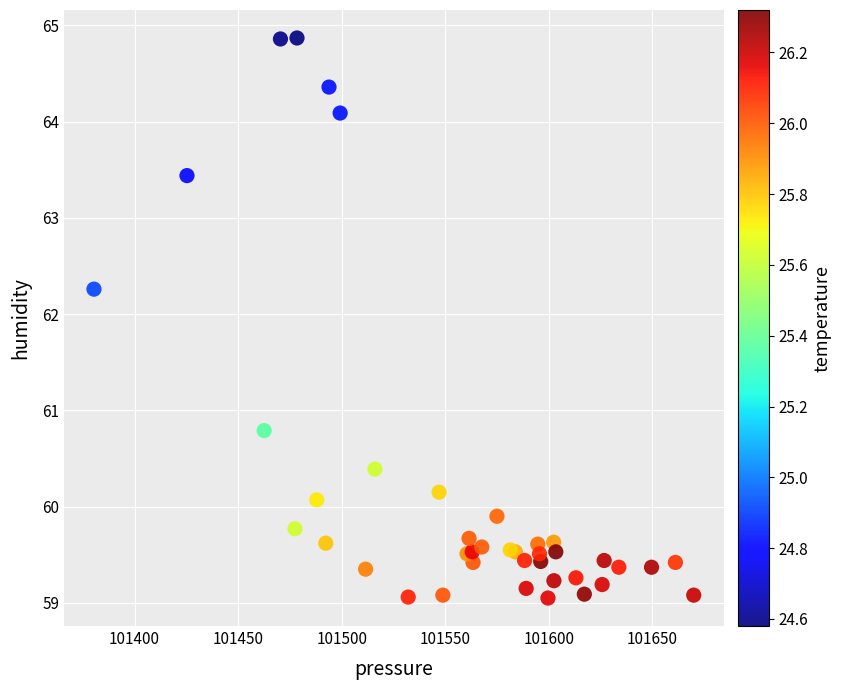

What Y value in the scatter plot is closest to 61?

60.8